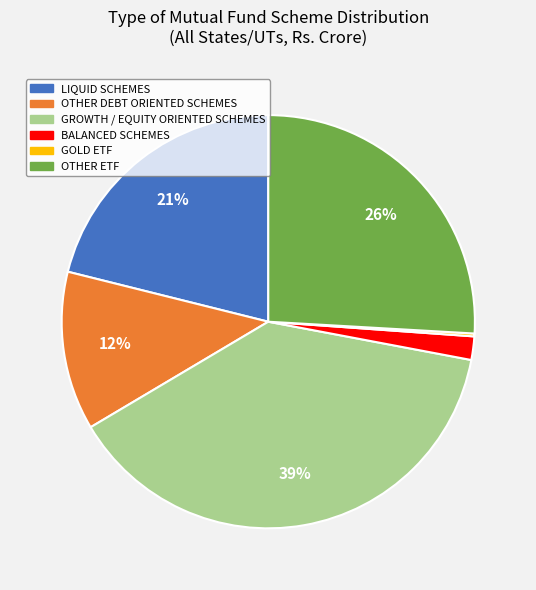

Is the sum of GROWTH / EQUITY ORIENTED SCHEMES and BALANCED SCHEMES greater than half?

No